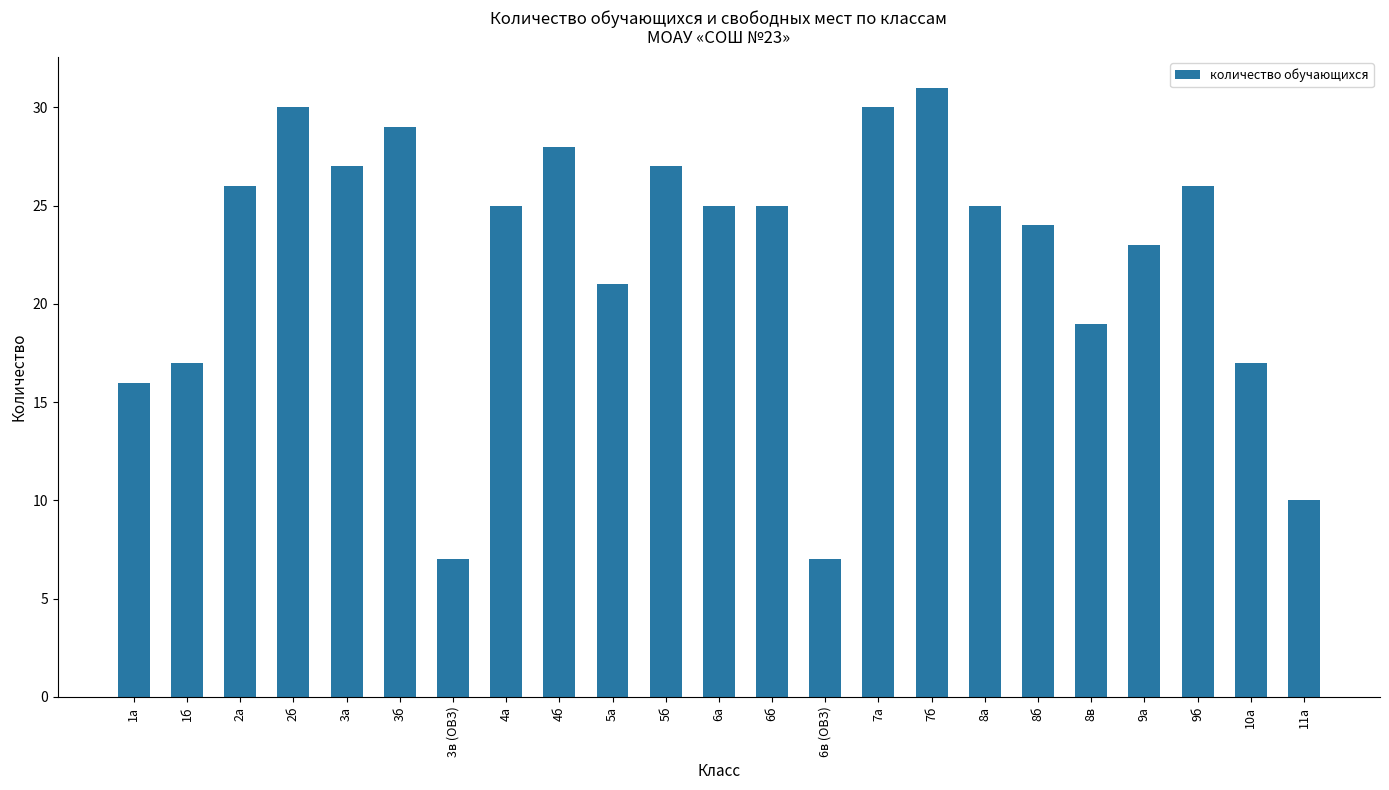

What is the label of the 4th bar from the right?

9а